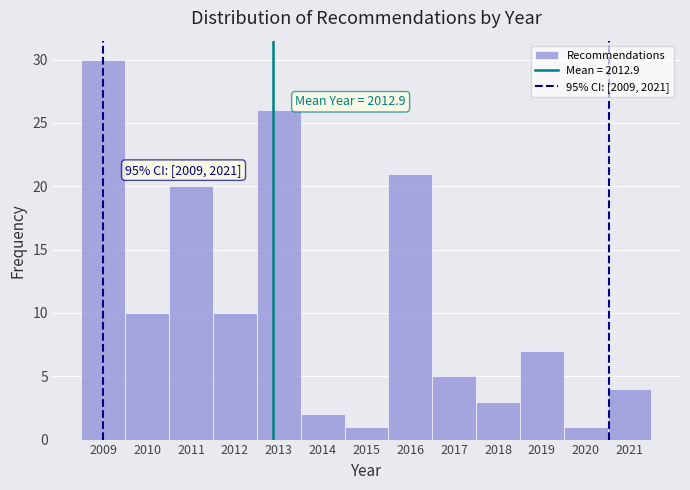

Which range on the x-axis has the tallest bar?

2008.5 to 2009.5